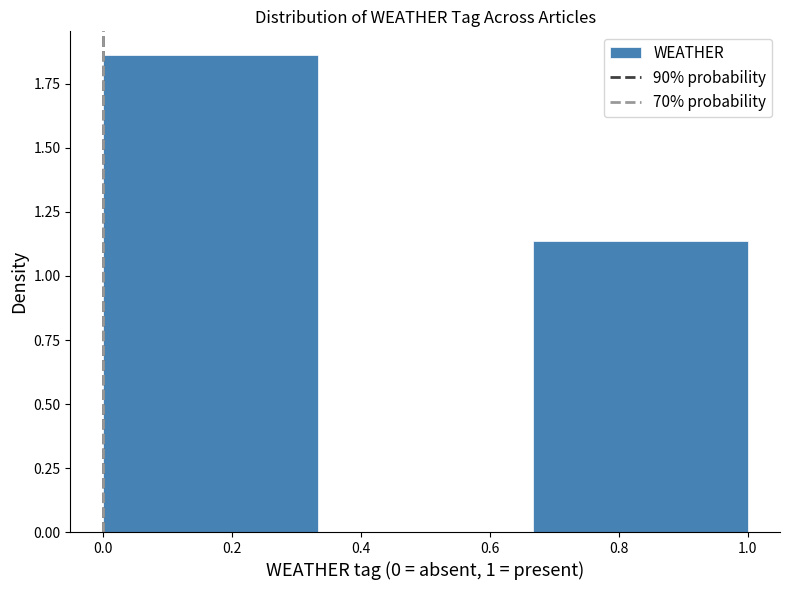

What is the height of the bar covering 0.66 to 1.00 on the x-axis? Neither the bar edges nor the heights are printed on the chart, so give them approximately, as read against the axes.

1.15